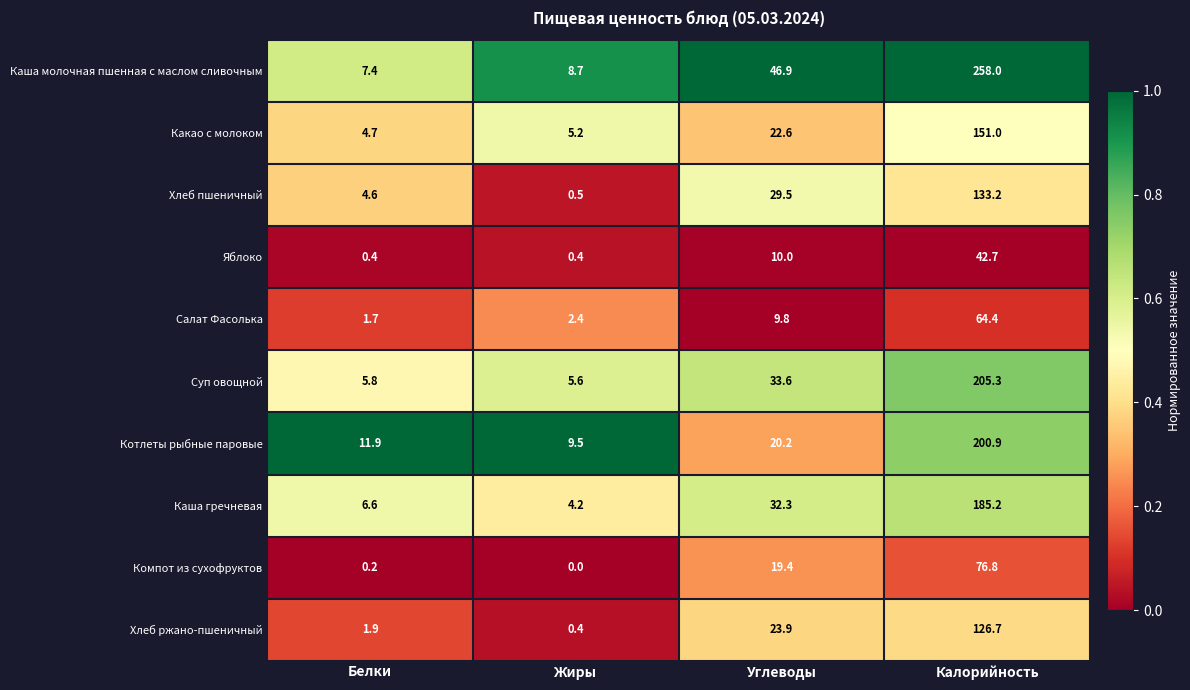

Where is Суп овощной nearest to the value 105?

Углеводы